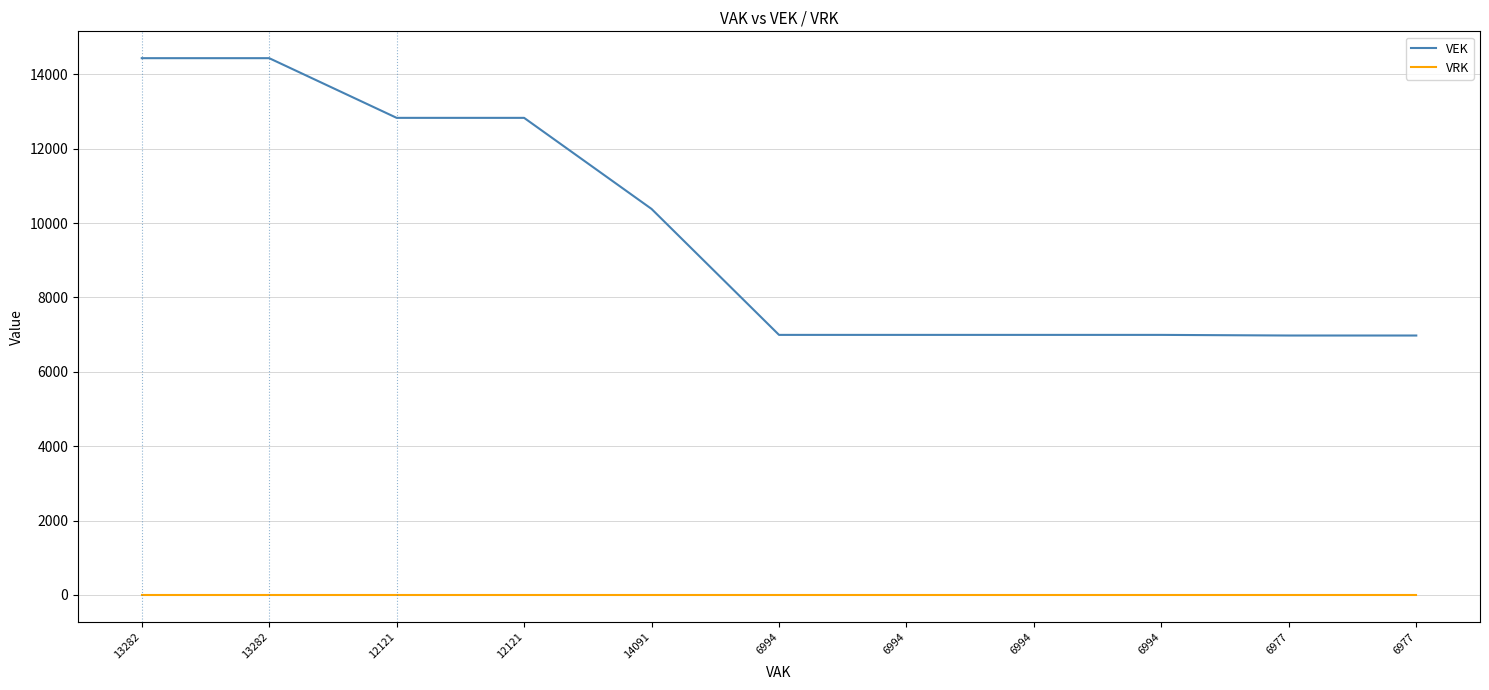

What is the value of the VEK point at the 8th from the left?

6994